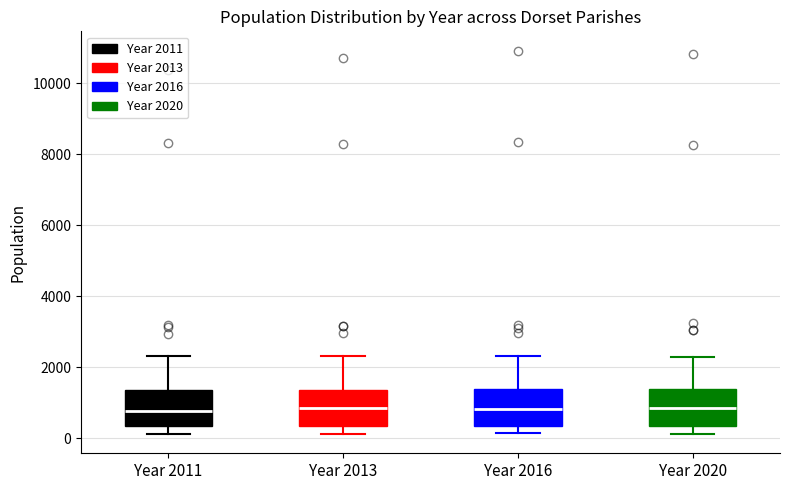

Reading left to right, read every box against the y-axis: the position of its median line, the range the box covers, and the ends of its whiskers. The values are not printed on the chart, so give them approximately, as read against the axis.

Year 2011: median 800, box 400 to 1400, whiskers 200 to 2400
Year 2013: median 800, box 400 to 1400, whiskers 200 to 2400
Year 2016: median 800, box 400 to 1400, whiskers 200 to 2400
Year 2020: median 800, box 400 to 1400, whiskers 200 to 2200